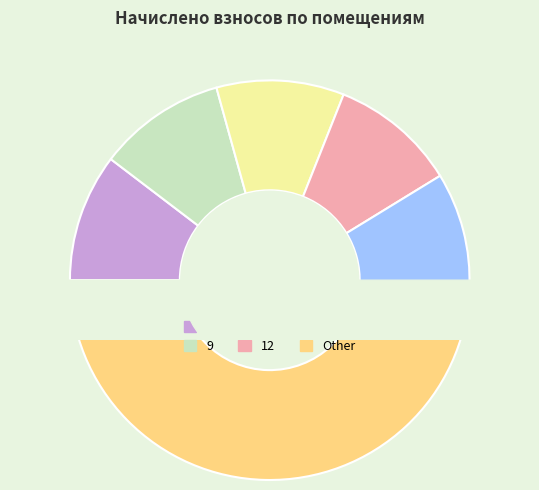

How much of the chart is everything except 7?

91.3%